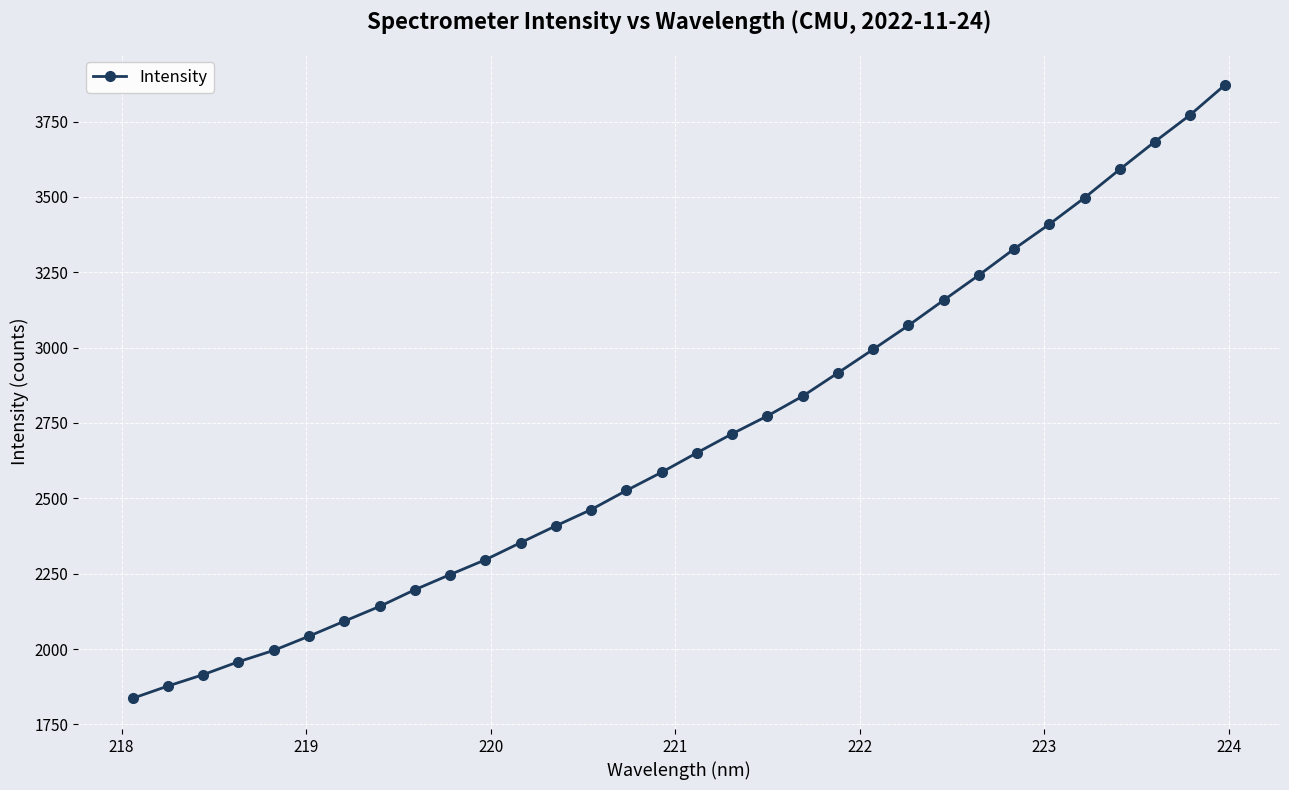

What is the value of the 27th point from the left?

3409.3